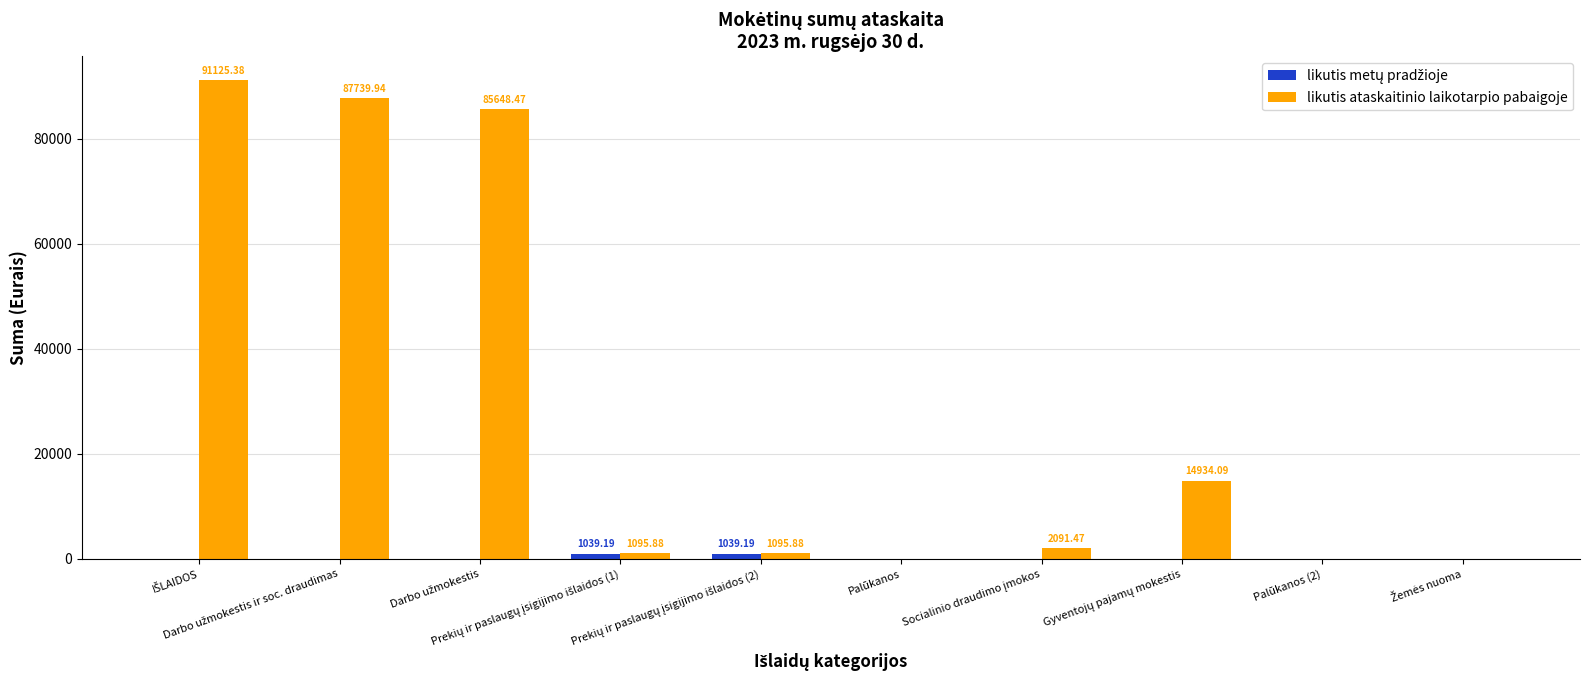

Which series has the largest range (max minus min)?

likutis ataskaitinio laikotarpio pabaigoje